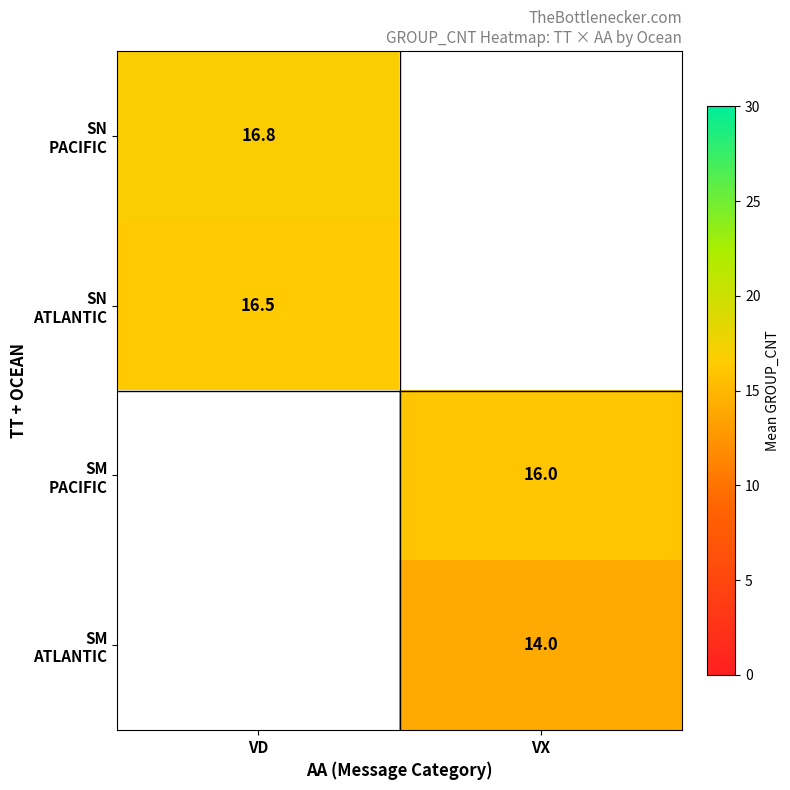

At how many categories does at least one series exceed 15?

2